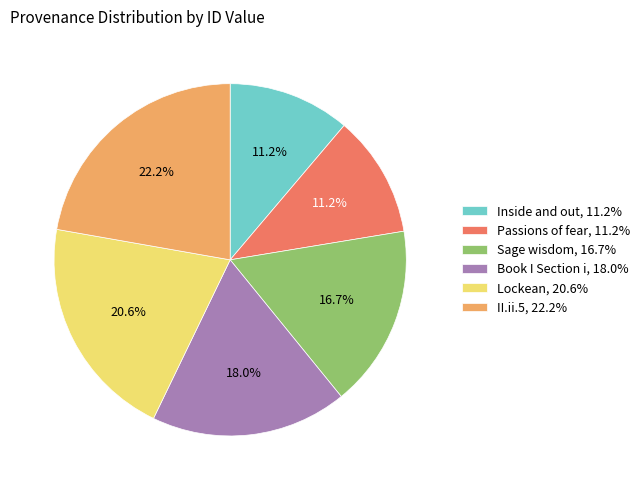

Combined, do Book I Section i, 18.0% and Inside and out, 11.2% account for over 50%?

No